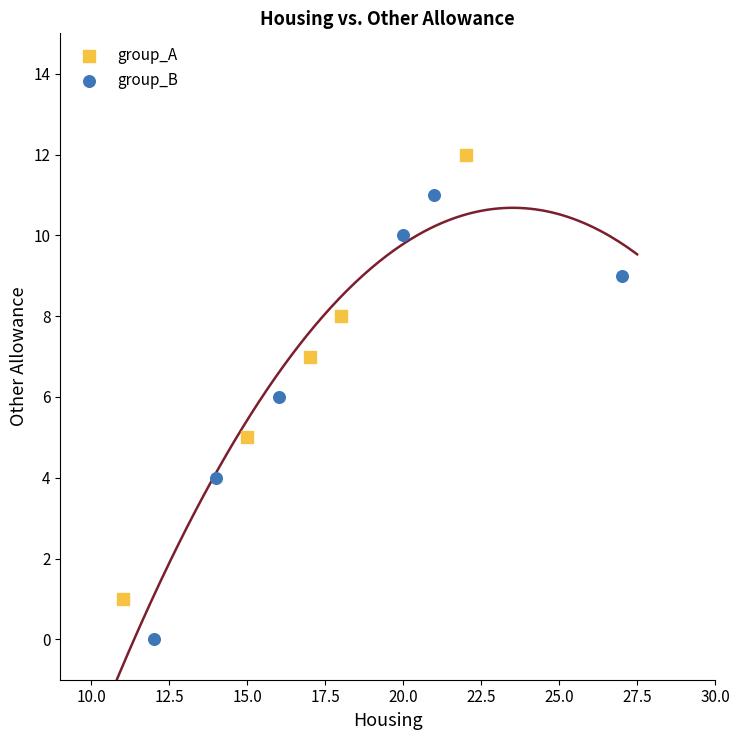

Which series contains the lowest Y value?

group_B